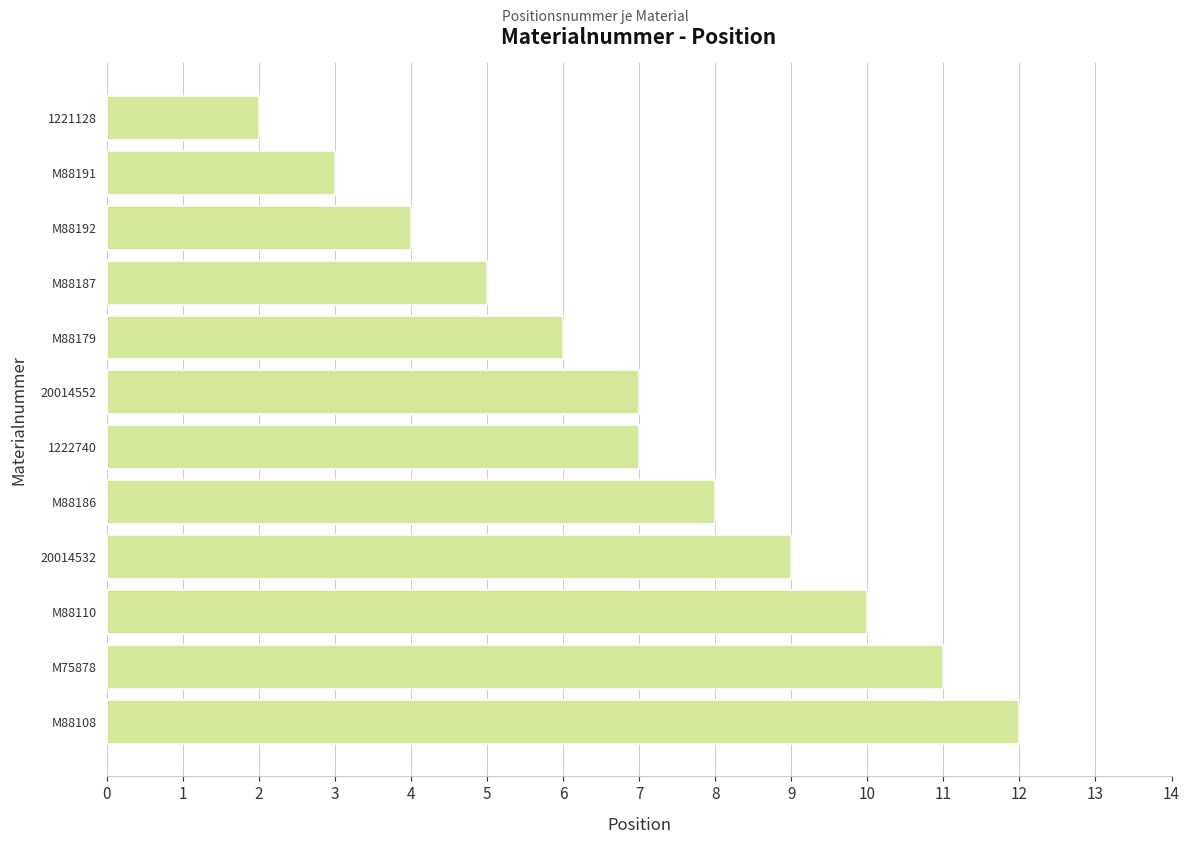

What is the minimum value shown in the chart?

2